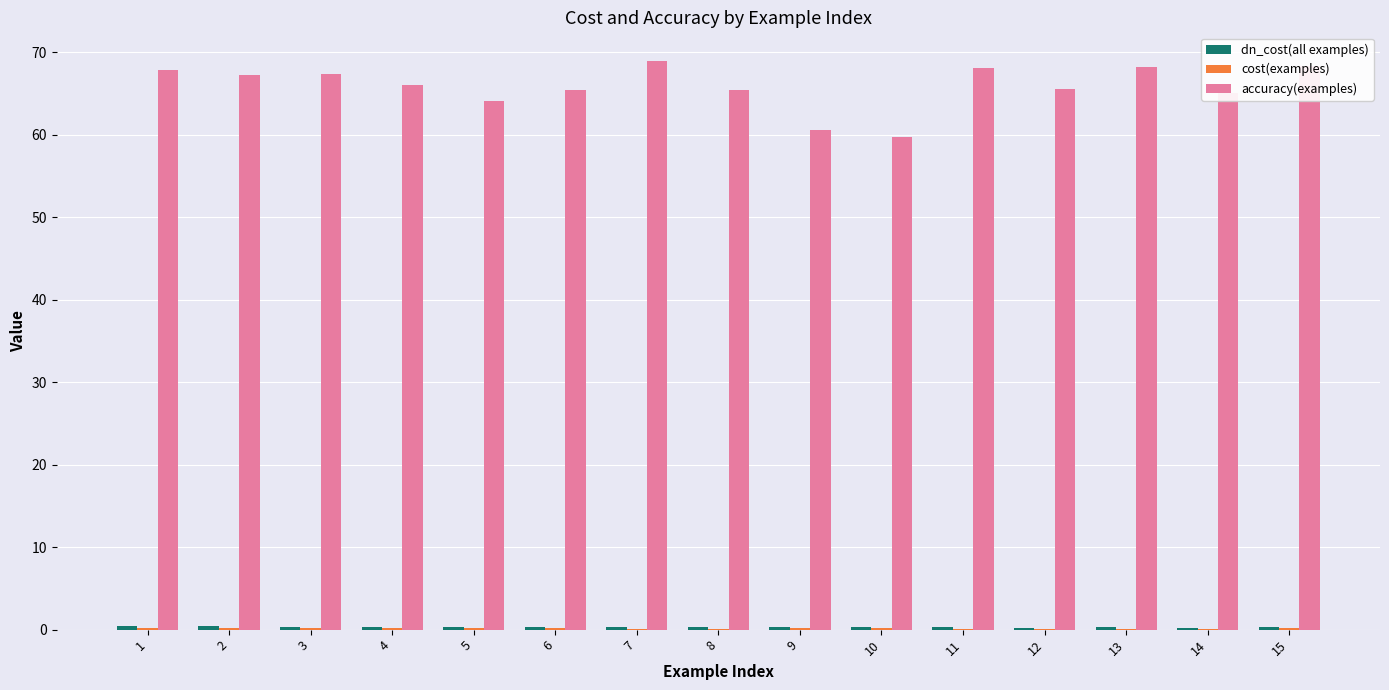

What is the highest value of the accuracy(examples) series?

69.0